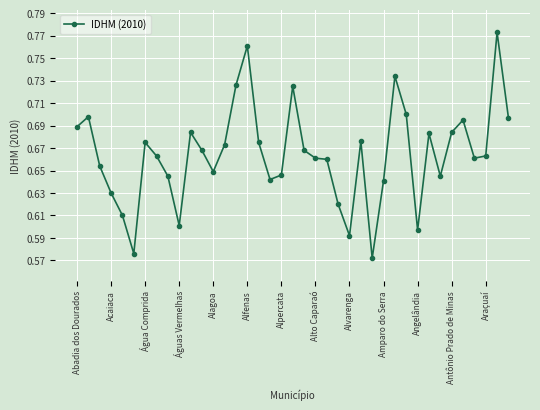

What is the difference between the second highest and second lowest values?

0.2